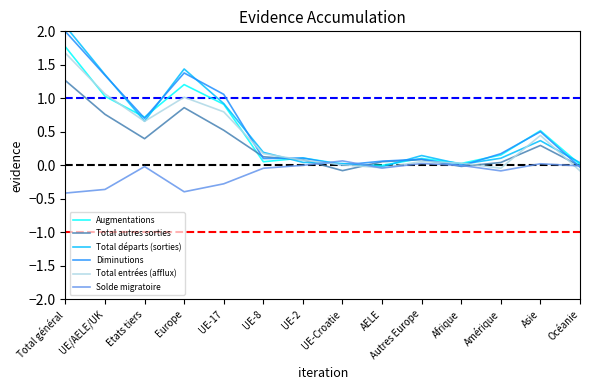

List the labels in order of Total départs (sorties) value, smallest first.

AELE, Afrique, UE-Croatie, Océanie, UE-2, Amérique, Autres Europe, UE-8, Asie, Etats tiers, UE-17, UE/AELE/UK, Europe, Total général